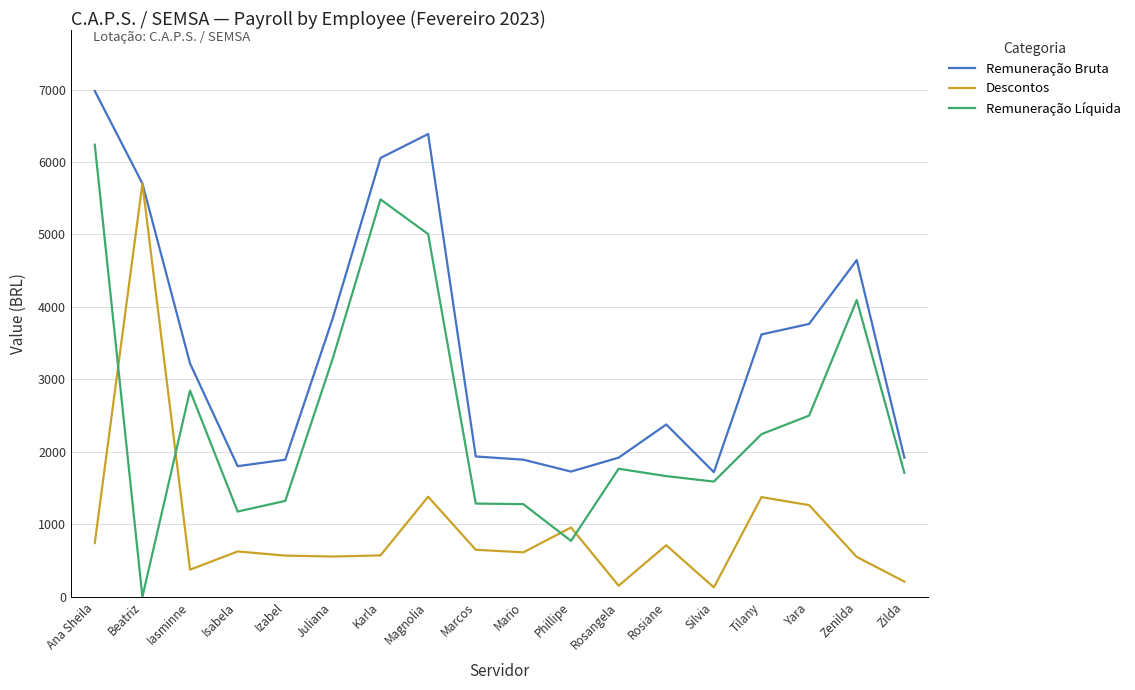

List the series in order of their overall mean, lowest first.

Descontos, Remuneração Líquida, Remuneração Bruta